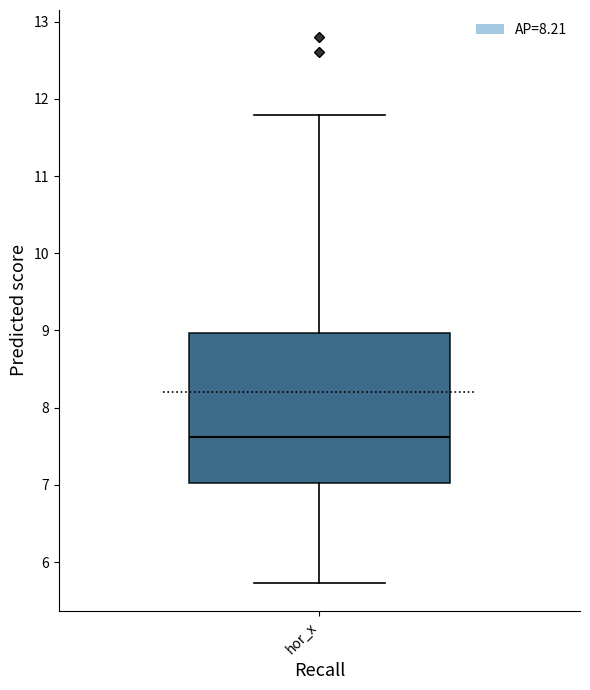

Read this box plot against the y-axis: the position of the median line, the range covered by the box, and the ends of both whiskers. The values are not printed on the chart, so give them approximately, as read against the axis.

median 7.6, box 7.0 to 9.0, whiskers 5.7 to 11.8